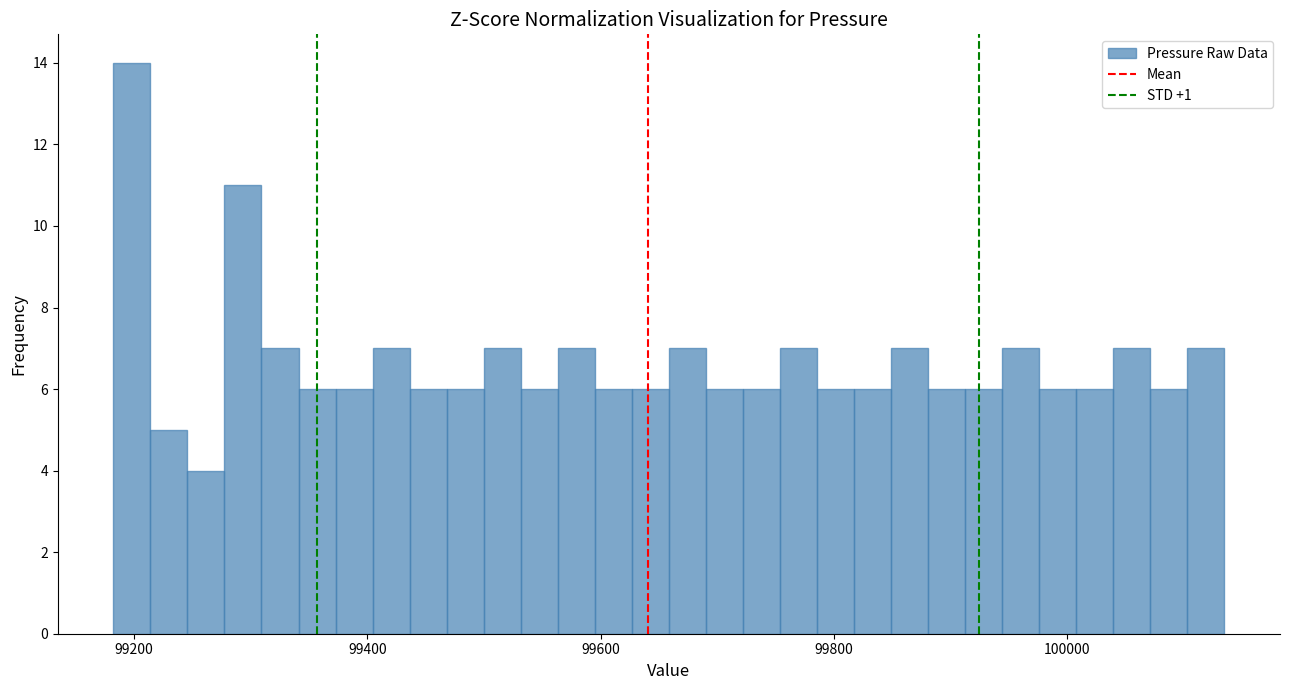

Around what value on the x-axis is the tallest bar? Give the approximate position of its centre, as read against the axis.

99200